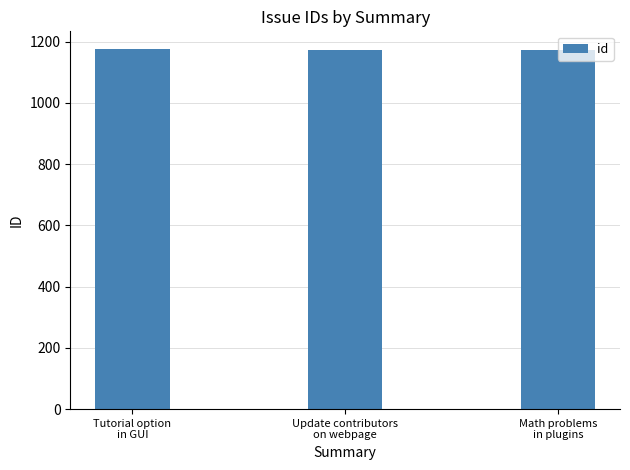

What is the label of the 2nd bar from the right?

Update contributors
on webpage